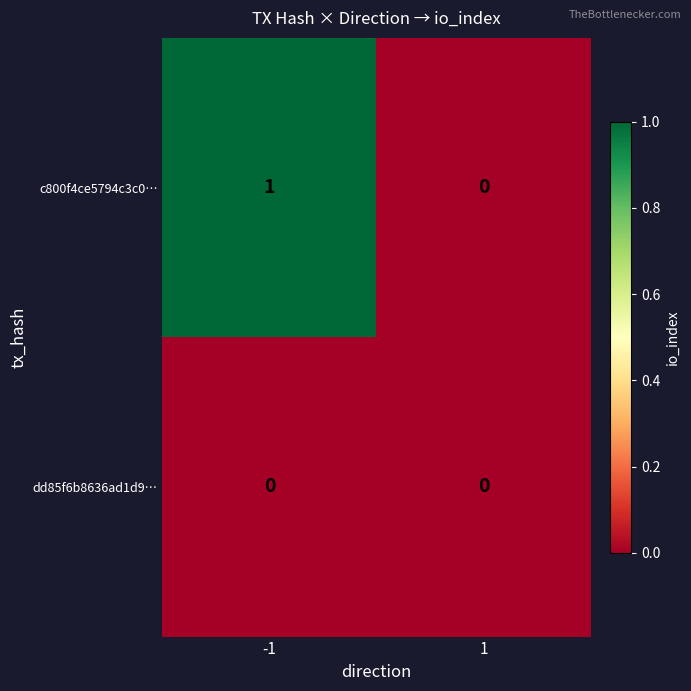

Is it true that dd85f6b8636ad1d9… equals 0 at -1?

True